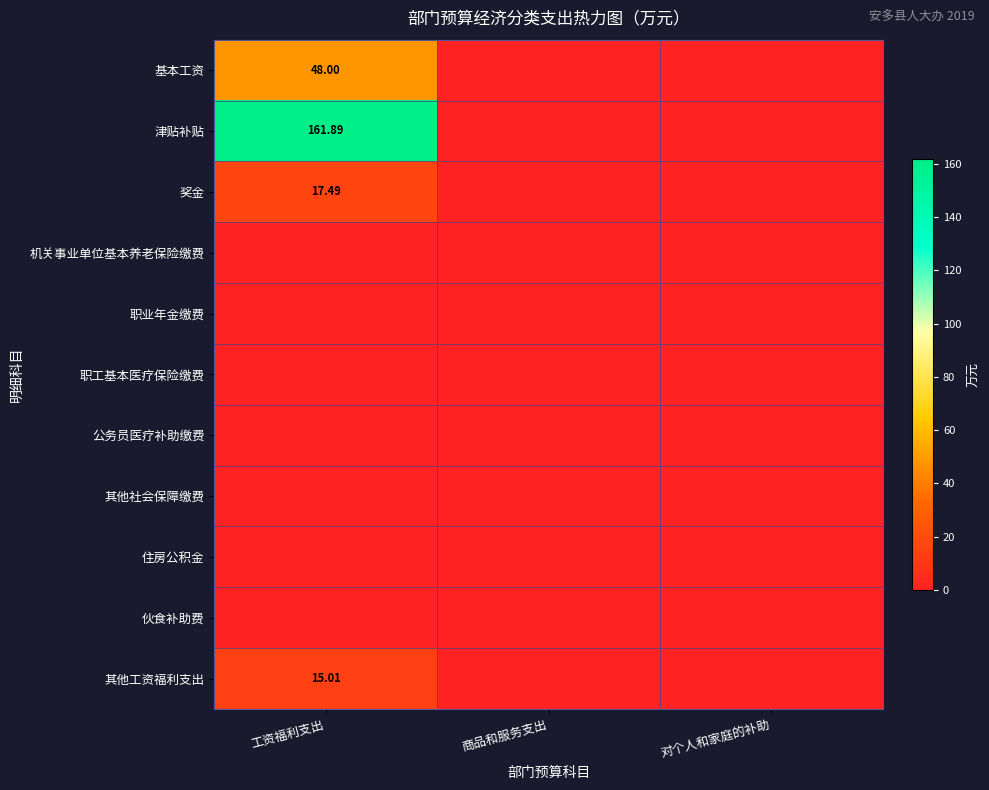

Count the number of data series in this chart.

11